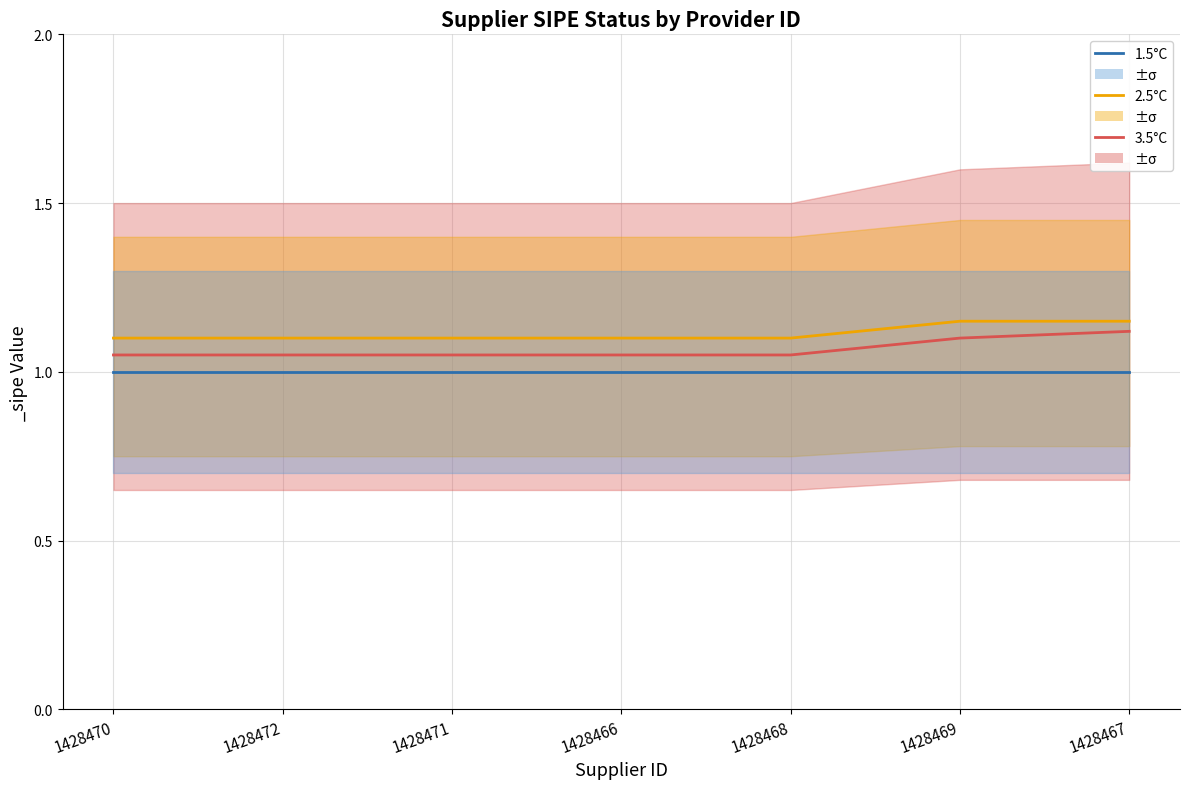

What is the value of the 2.5°C point at the 5th from the left?

1.1